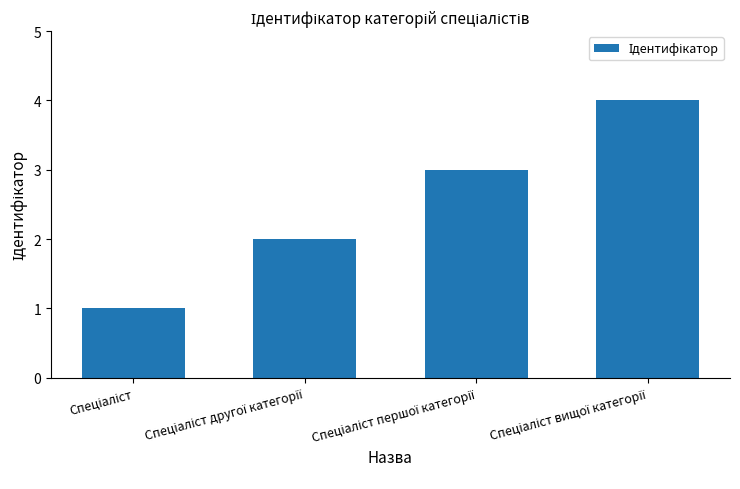

What is the sum of all values?

10